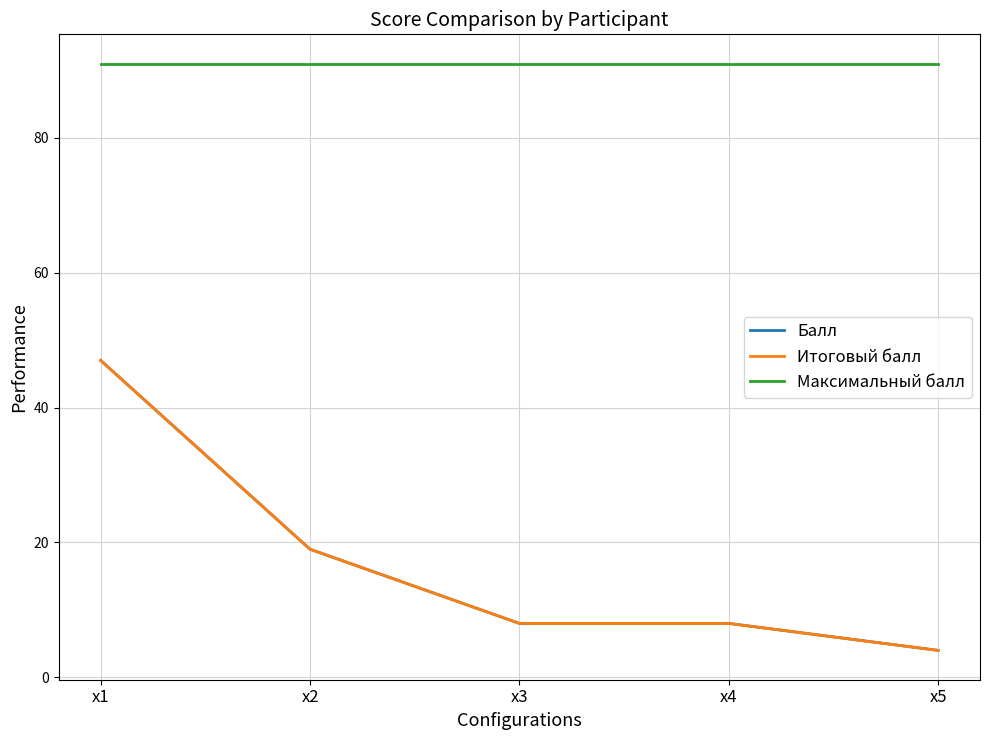

Which category has the highest value in the Балл series?

x1